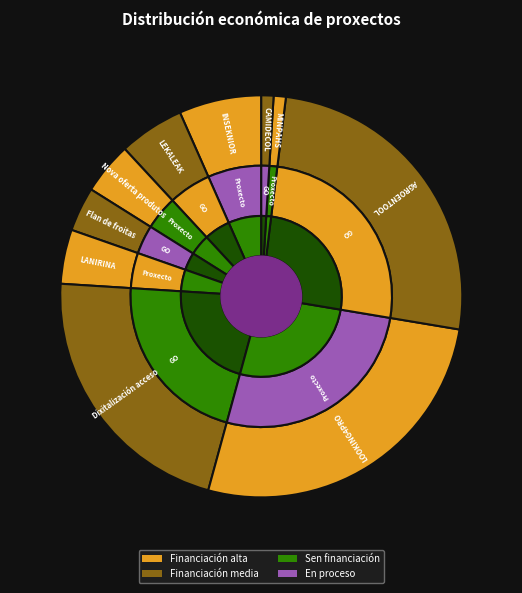

Combined, do Nova oferta produtos and Flan de froitas account for over 50%?

No